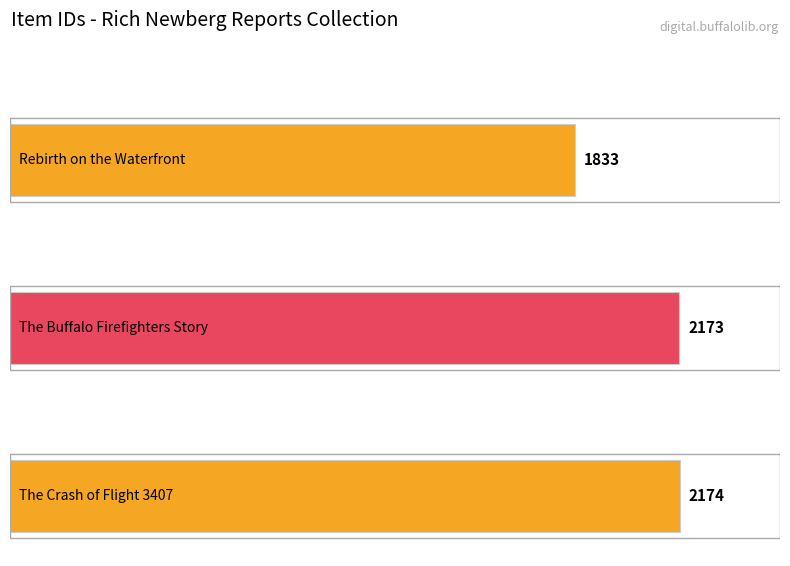

What is the difference between the maximum and second lowest values?

1